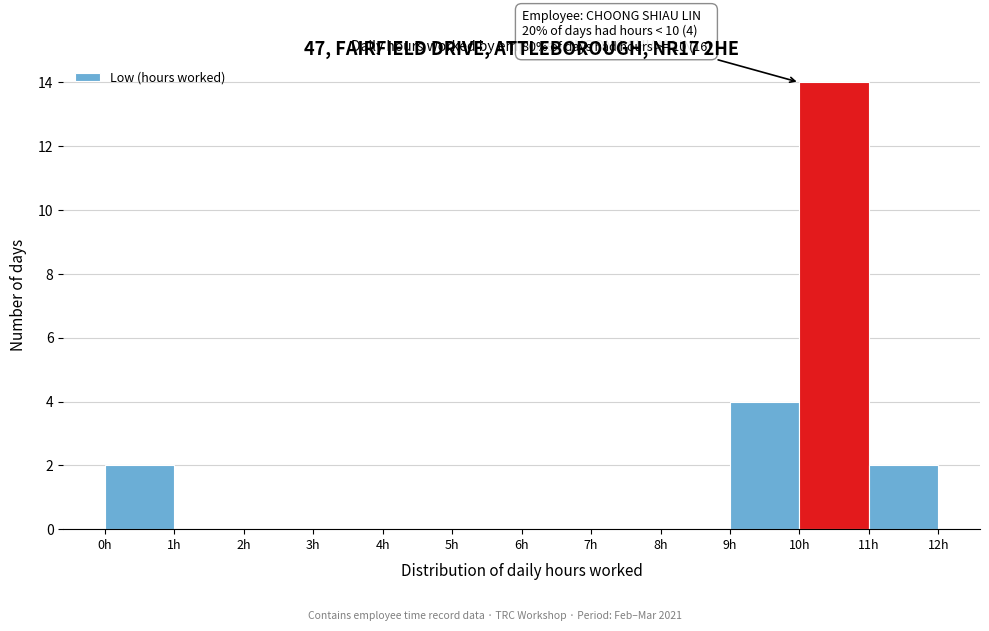

Which range on the x-axis has the tallest bar?

10 to 11